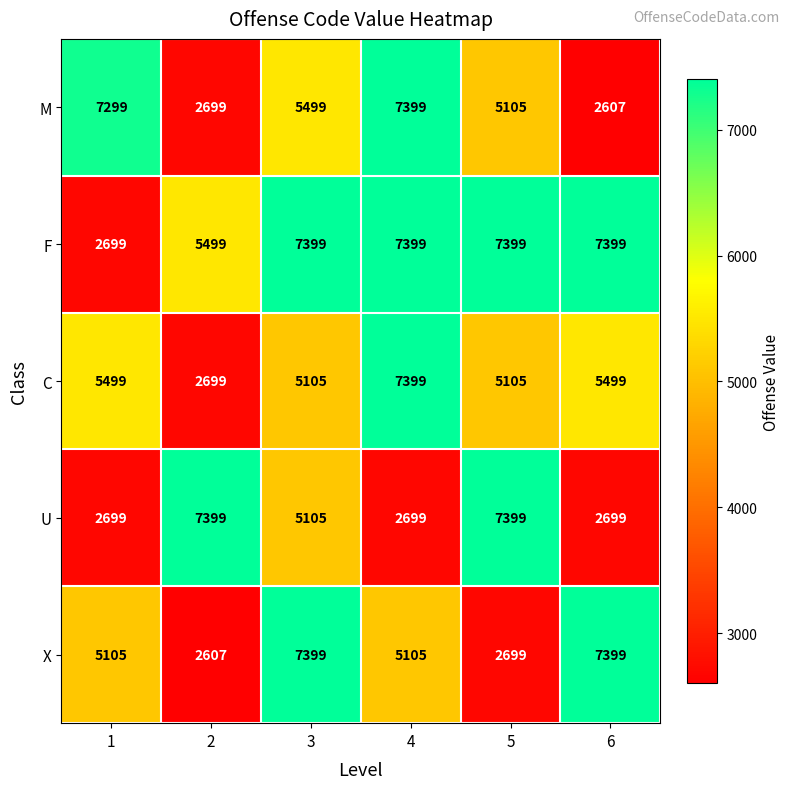

What is the smallest value displayed?

2607